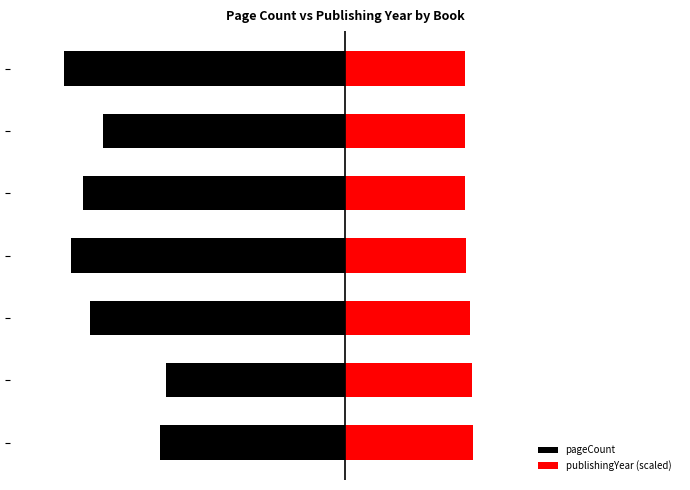

Rank the series at 2 from highest to lowest value.

publishingYear (scaled), pageCount